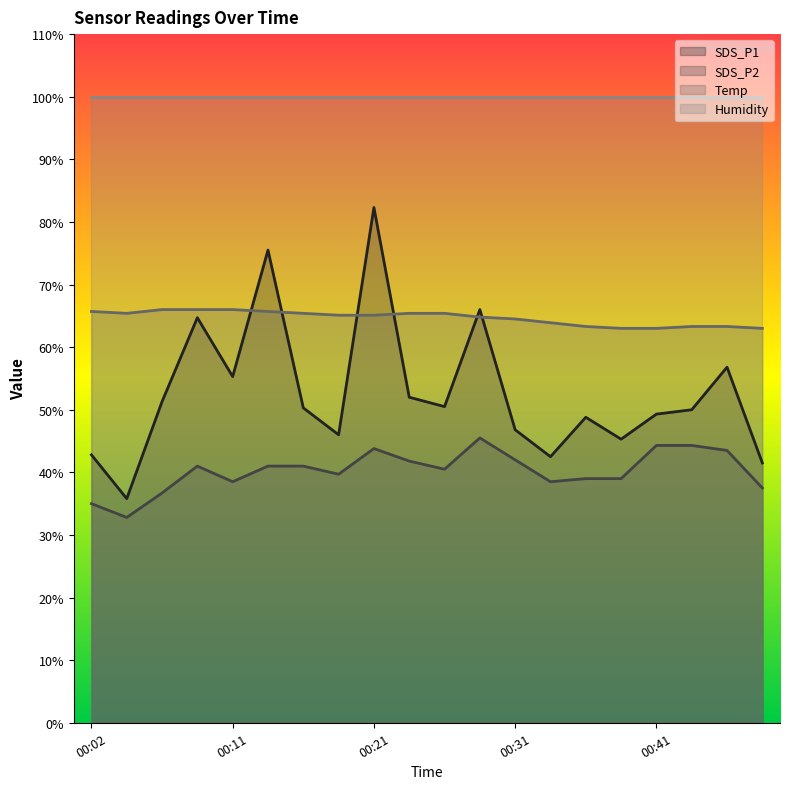

What value does the SDS_P2 series have at 00:43?

44.3